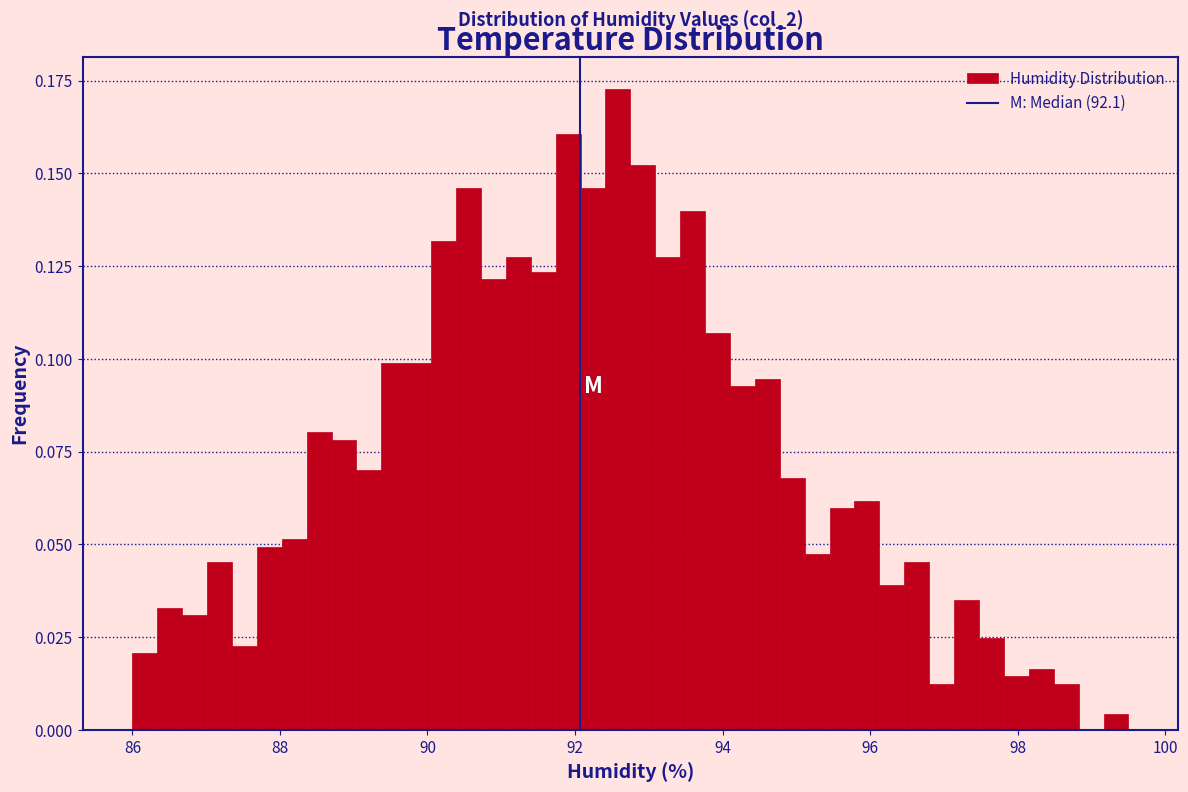

Read against the x-axis, roughly where is the centre of the tallest bar?

92.6